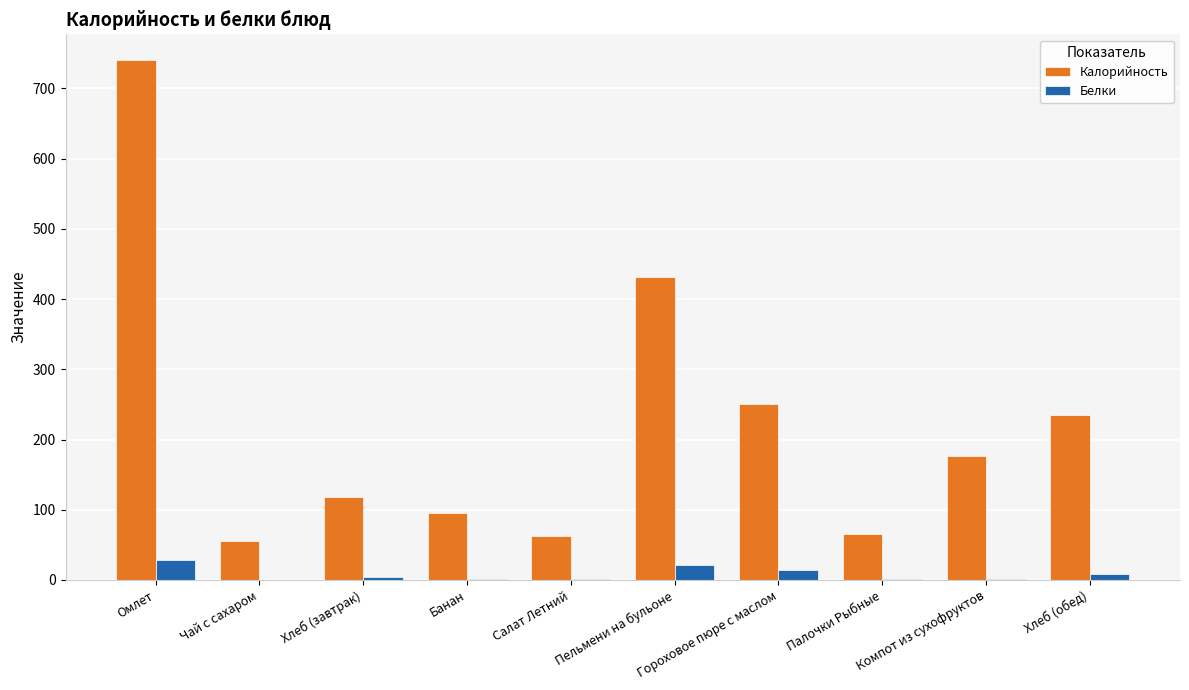

What is the sum of all Калорийность values?

2231.0